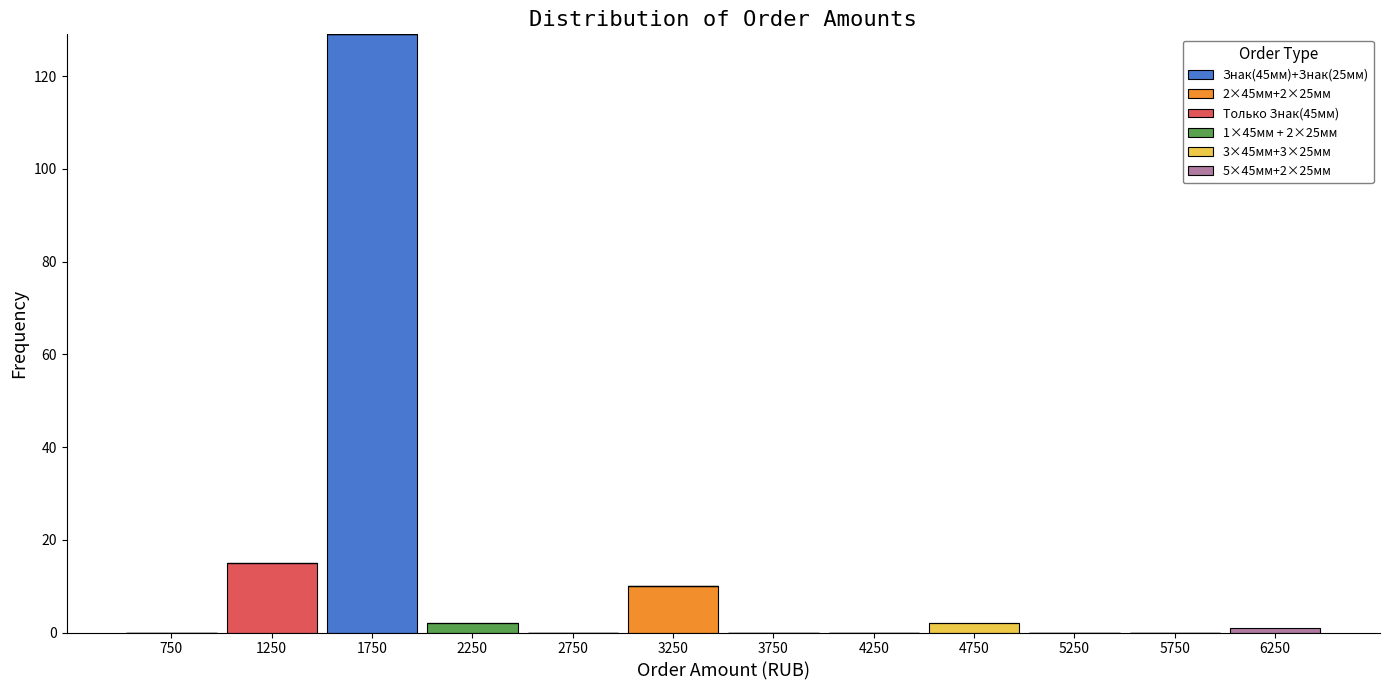

Which range on the x-axis has the tallest stacked bar (by total height)?

1500 to 2000